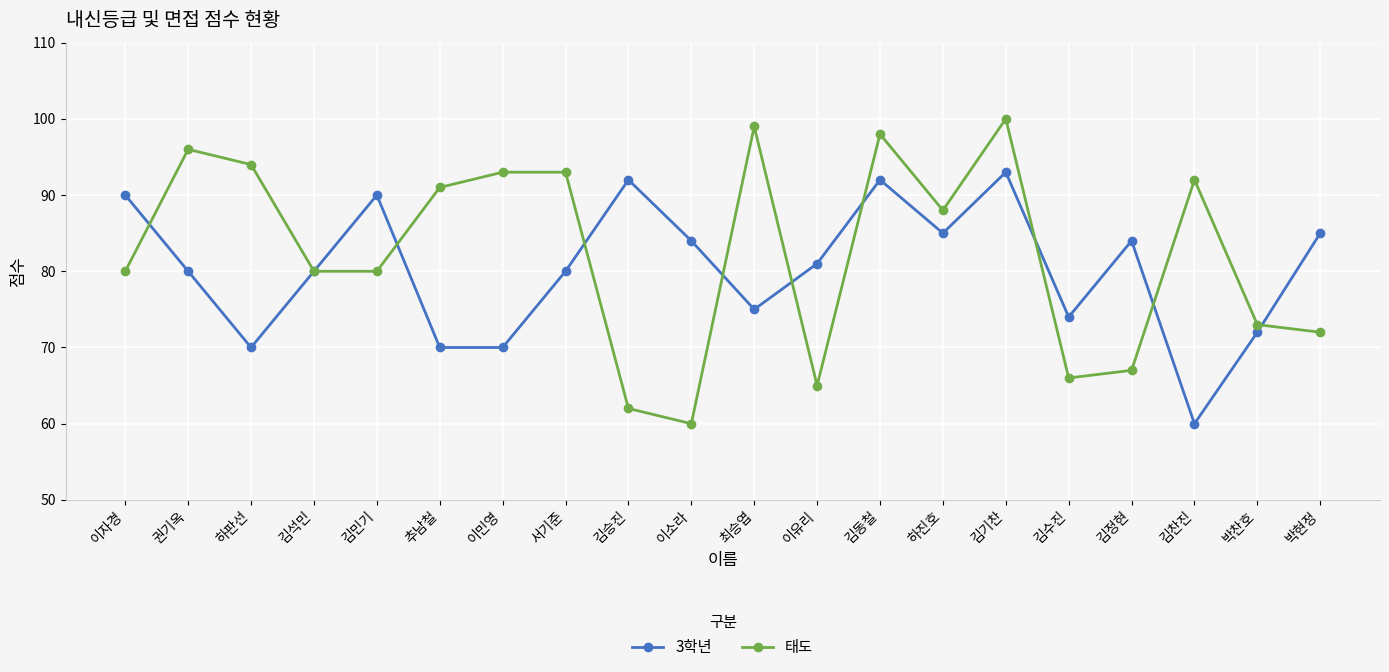

Where does the 태도 series first go above 88?

권기옥